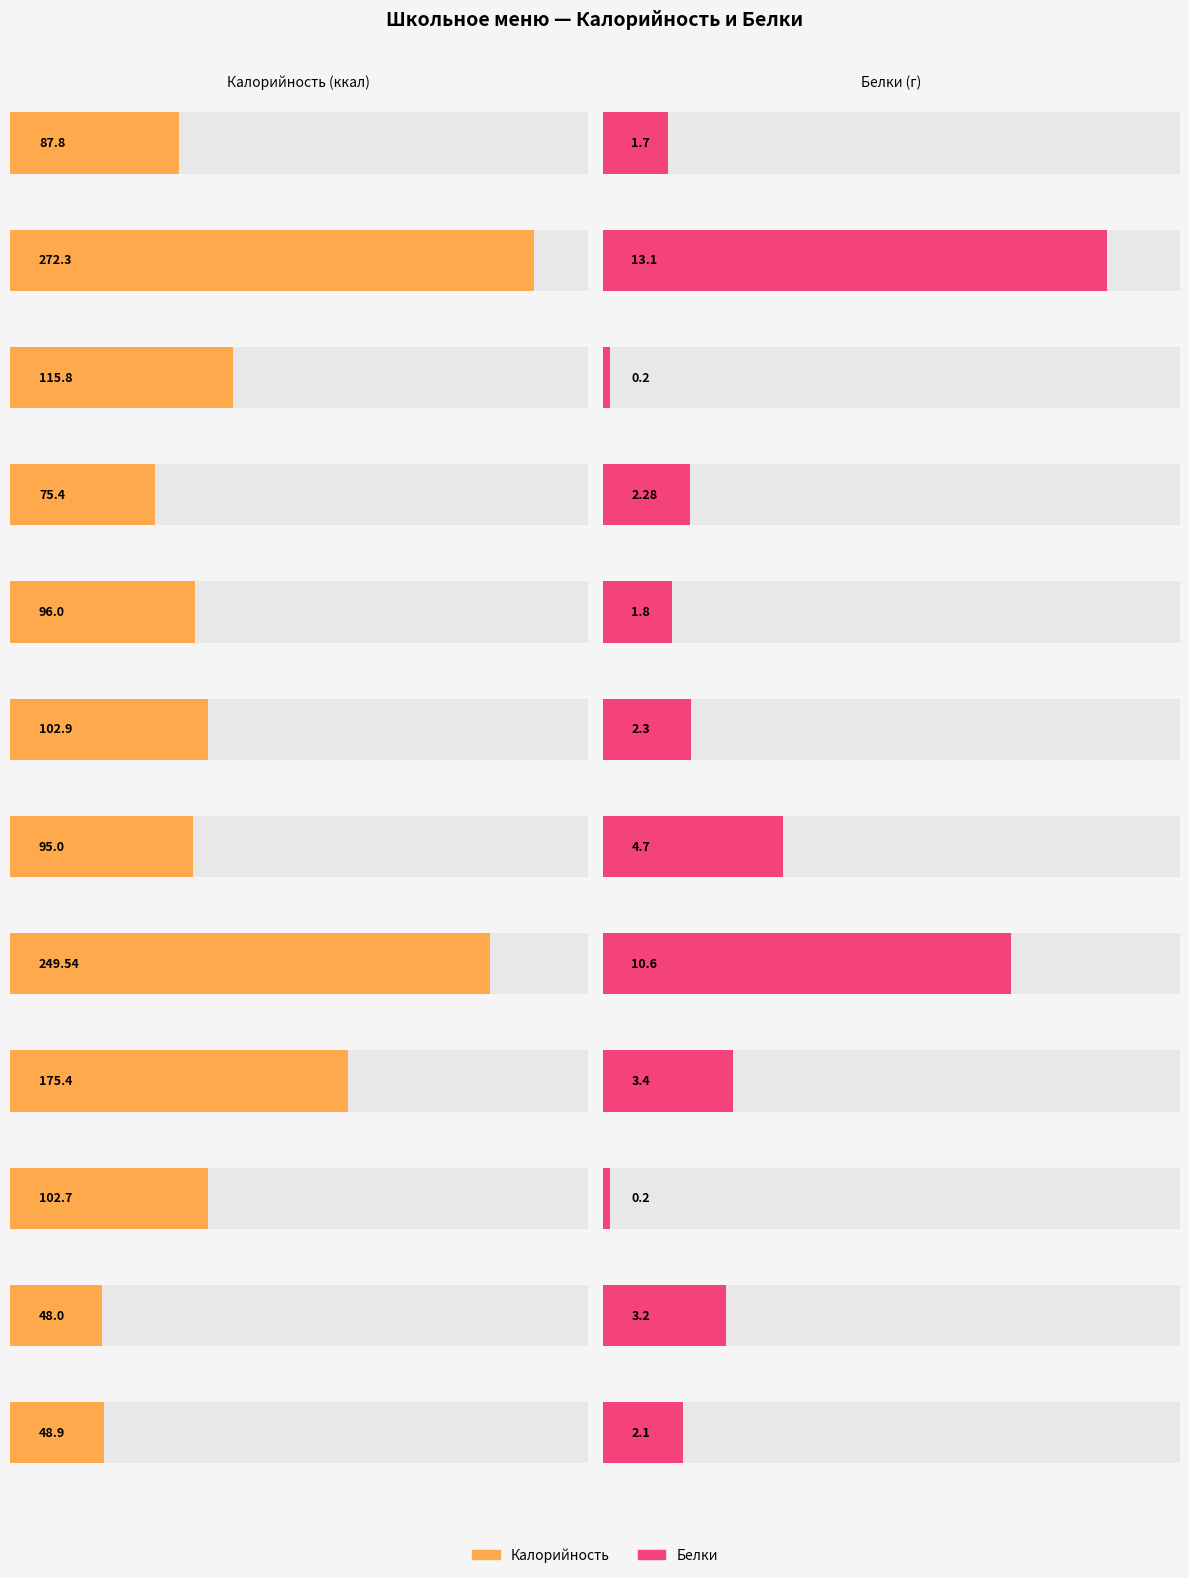

What is the average value of the Калорийность series?

122.5